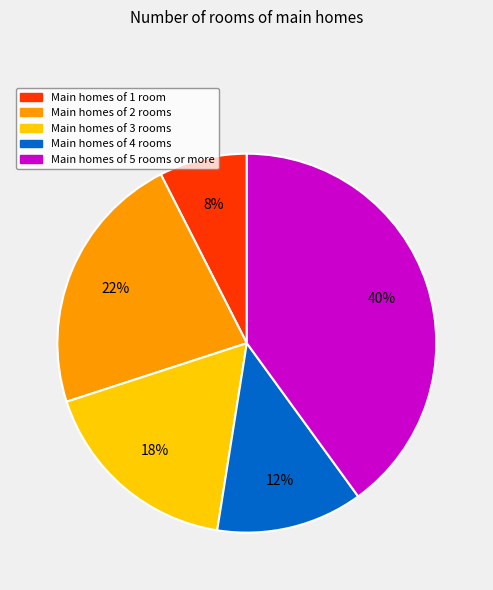

To the nearest percent, what is the average slice percentage?

20%